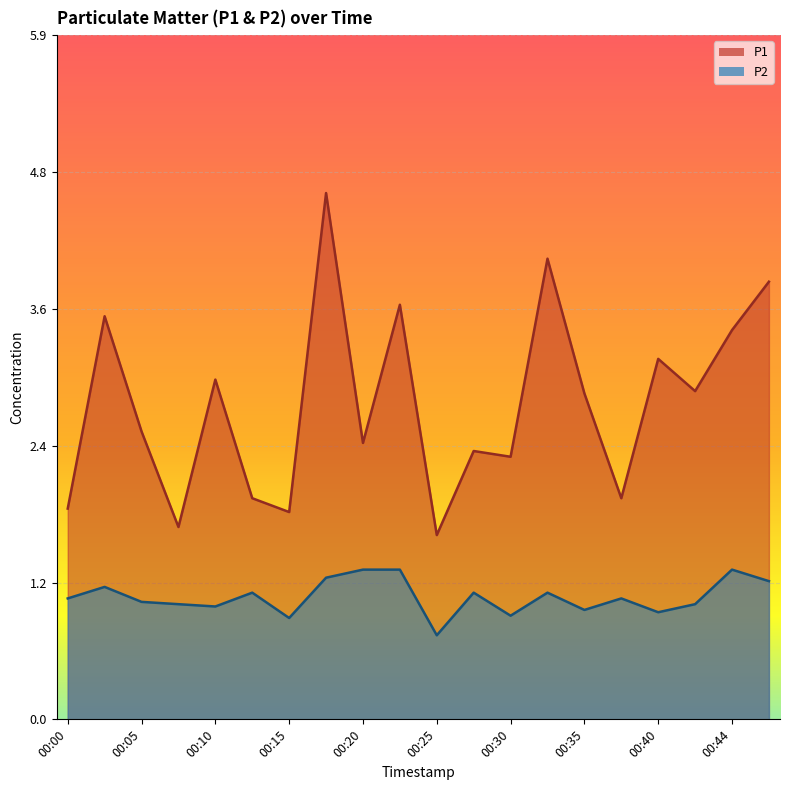

True or false: P1 and P2 cross at least once.

False